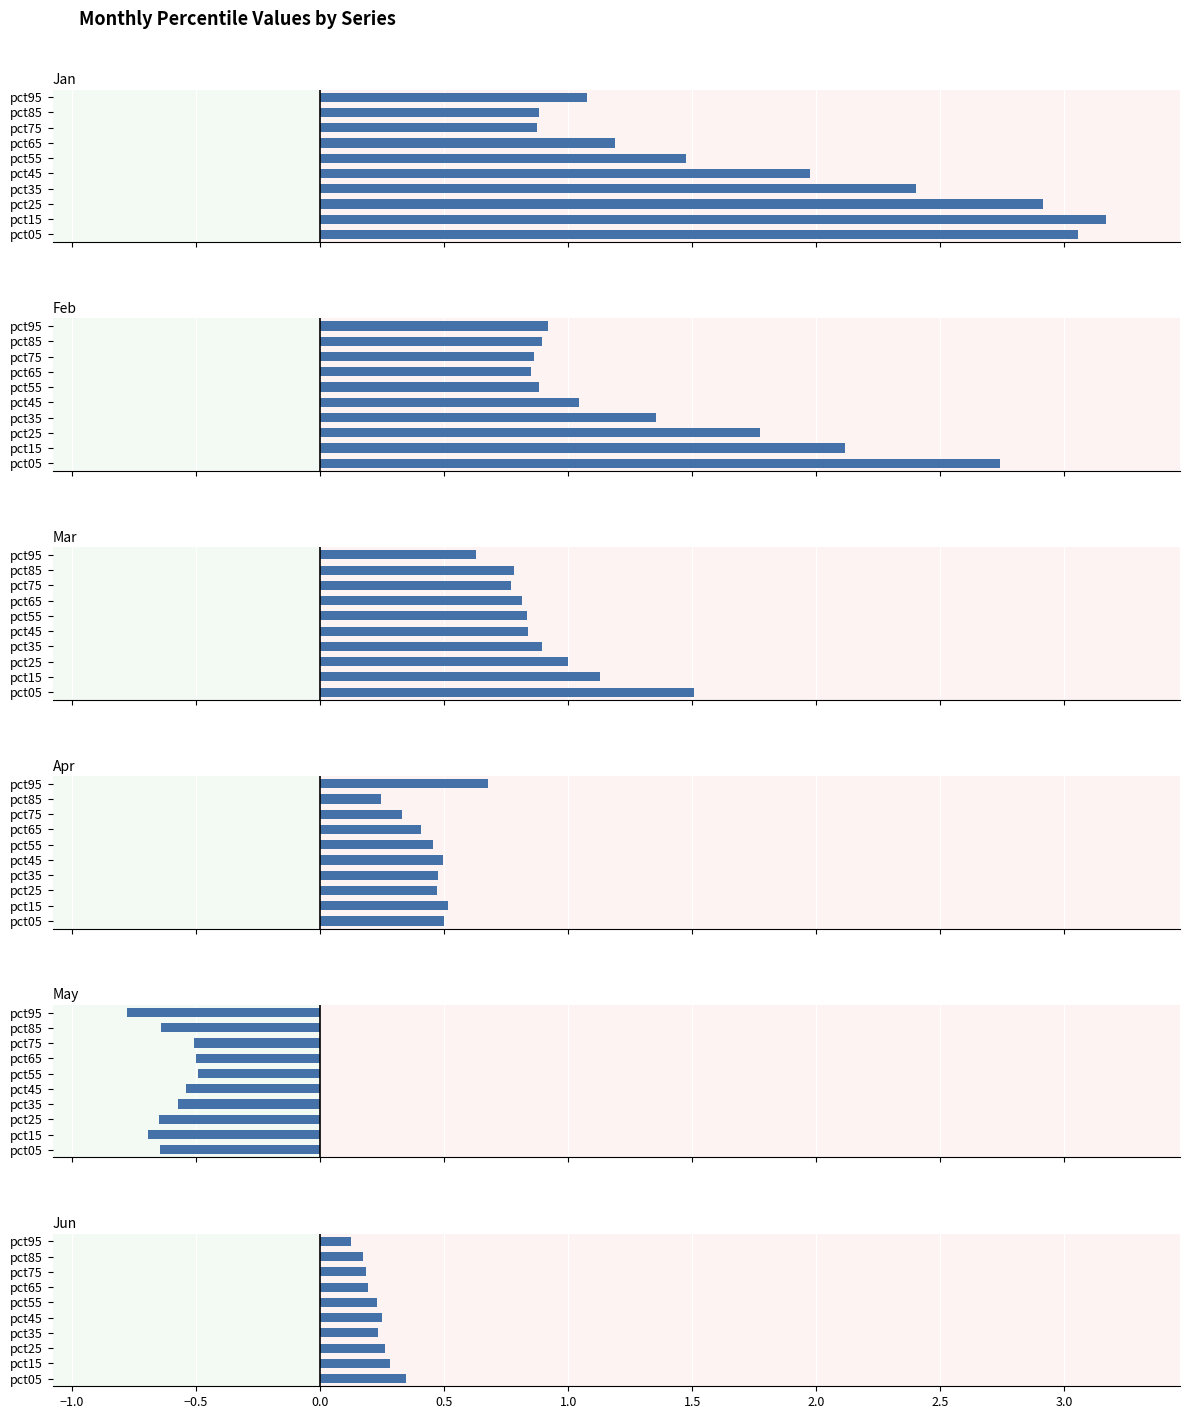

Rank the series at pct05 from lowest to highest value.

May, Jun, Apr, Mar, Feb, Jan